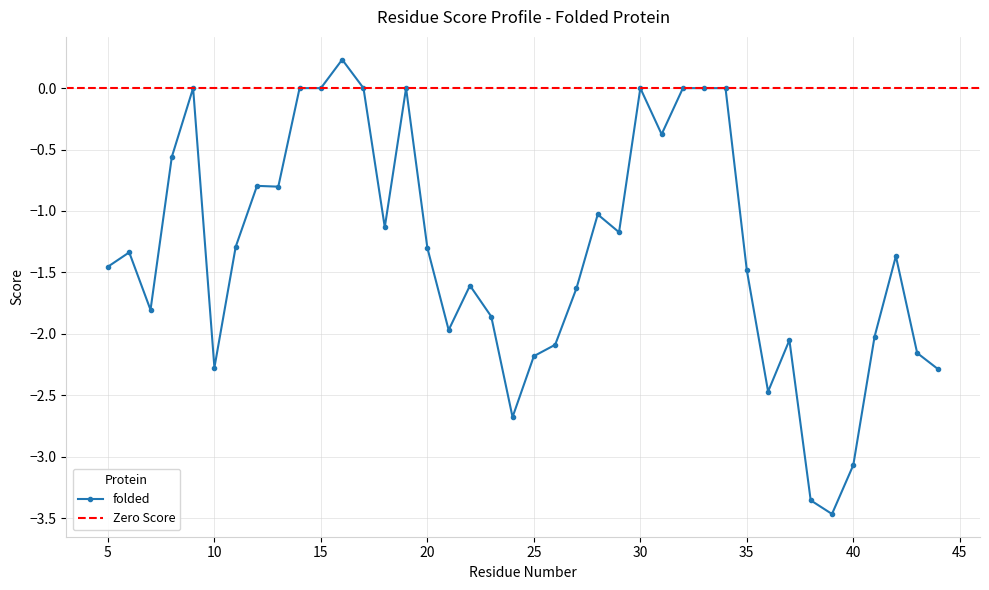

At which category does the data reach its first local peak?

6